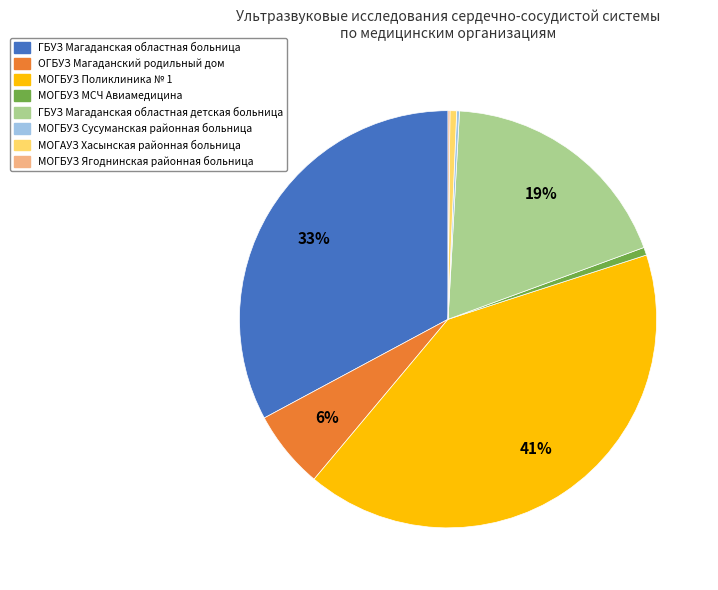

What is the largest slice in the pie chart?

МОГБУЗ Поликлиника № 1